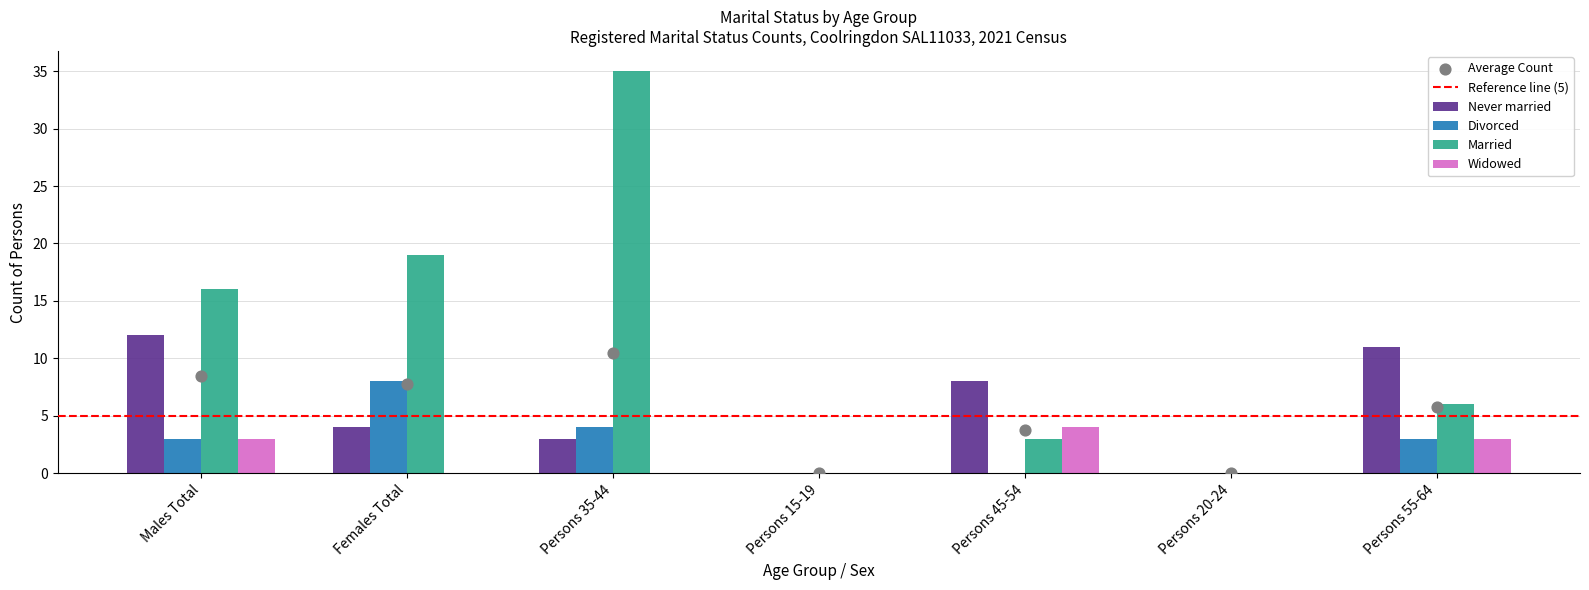

Is the value of Married at Persons 55-64 greater than the value of Widowed at Persons 35-44?

Yes